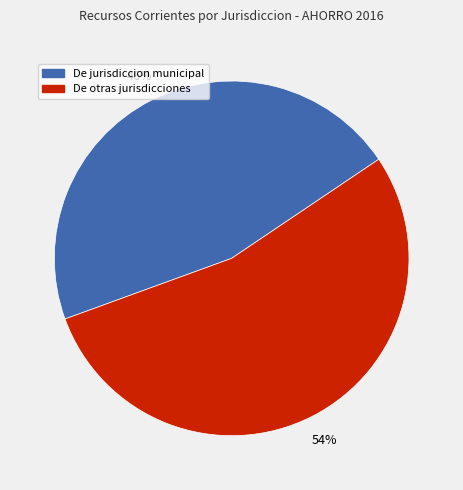

Count the number of slices in the pie.

2